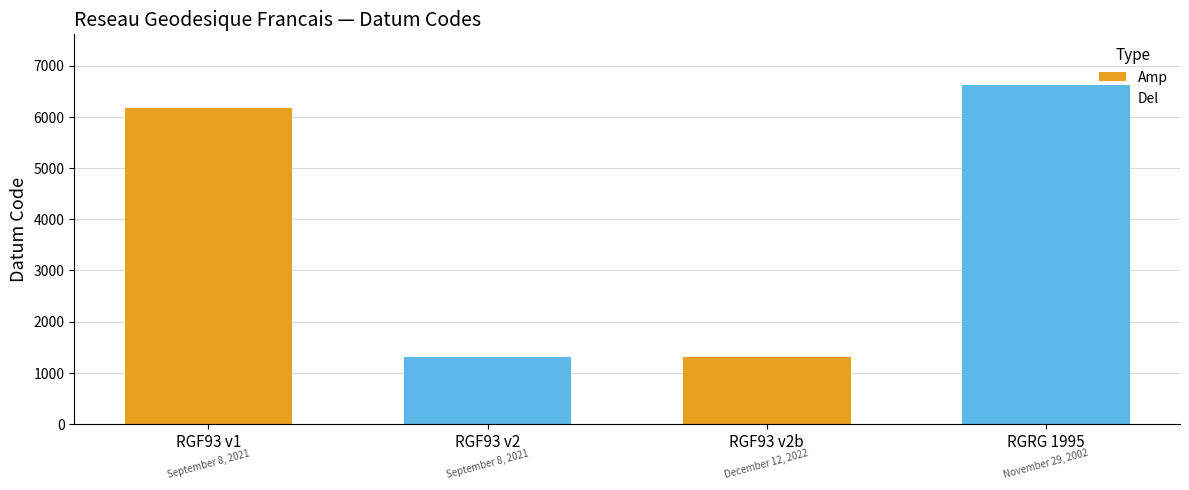

What is the difference between the highest and lowest values at RGF93 v2b?

5311